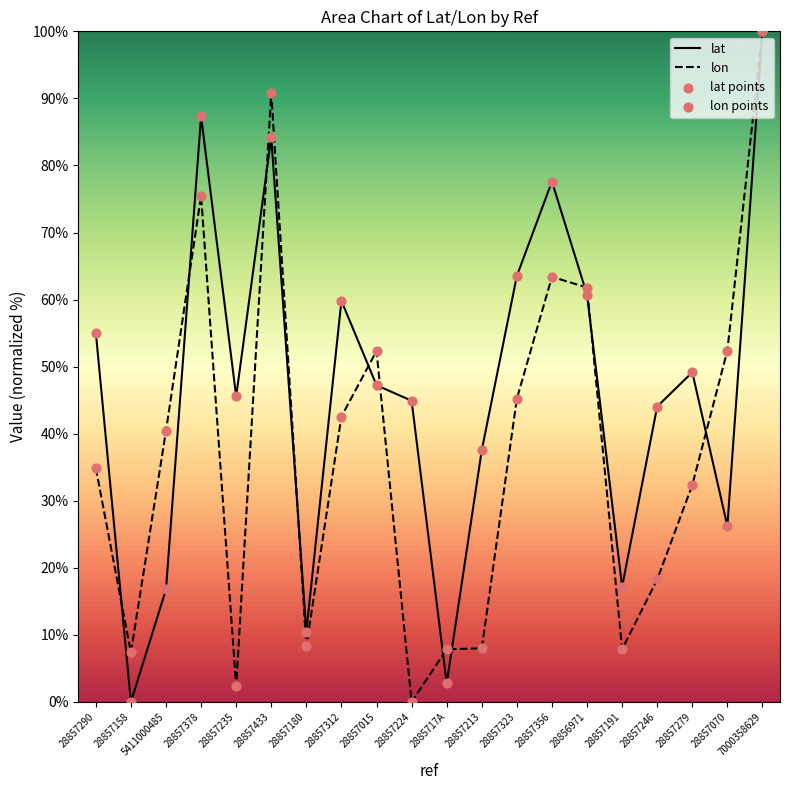

At how many categories does at least one series exceed 53?

8